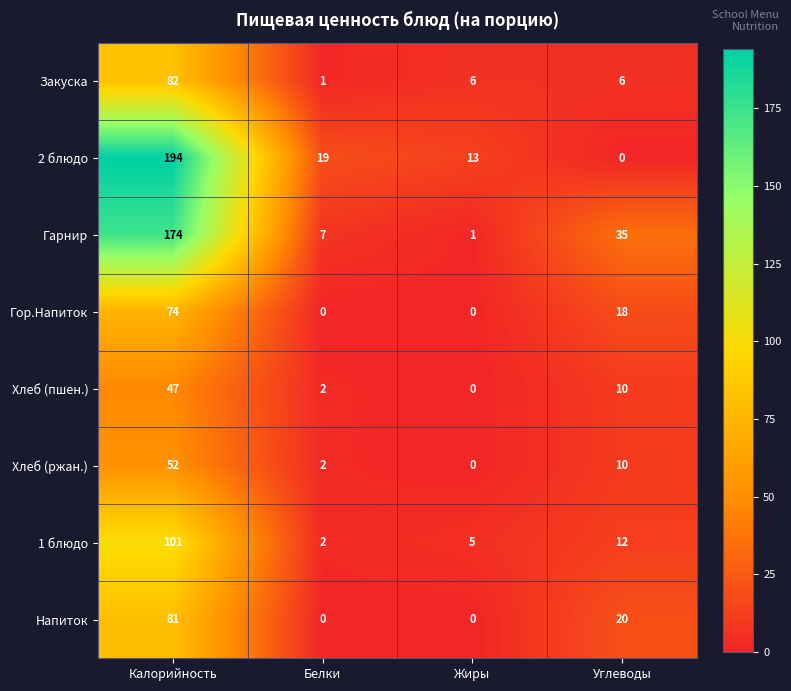

What is the difference between the second highest and second lowest values in the Хлеб (пшен.) series?

8